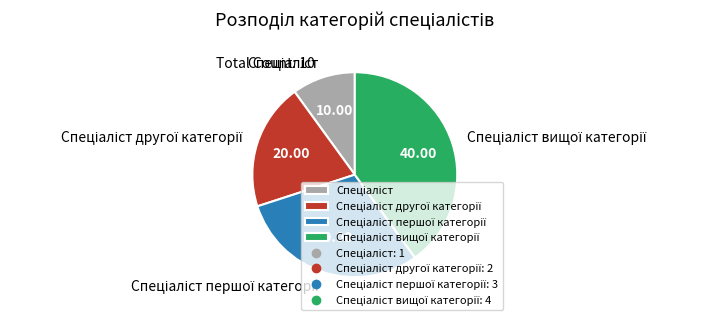

Is there any slice that represents more than half of the pie?

No